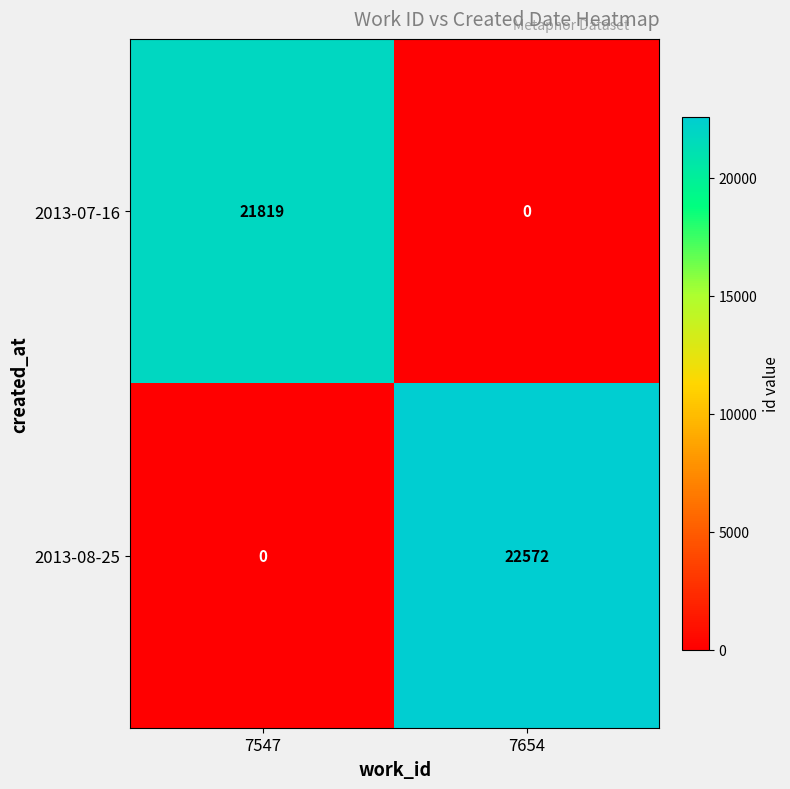

Which series has the largest total across all categories?

2013-08-25